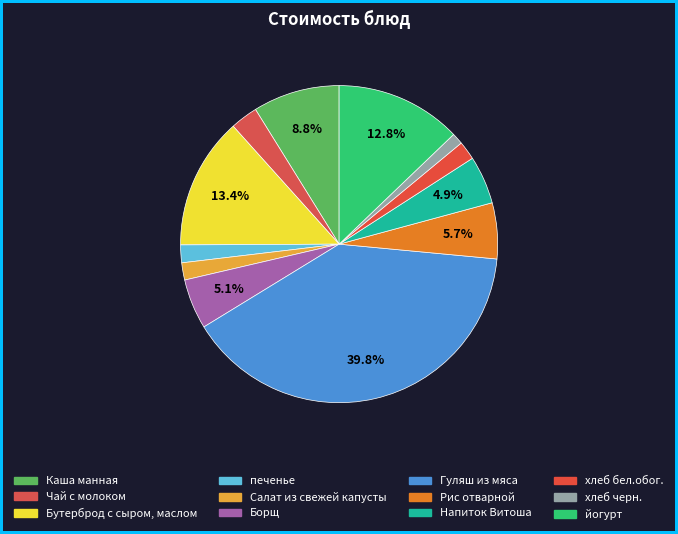

What is the change in value from Каша манная to Гуляш из мяса?

+48.0